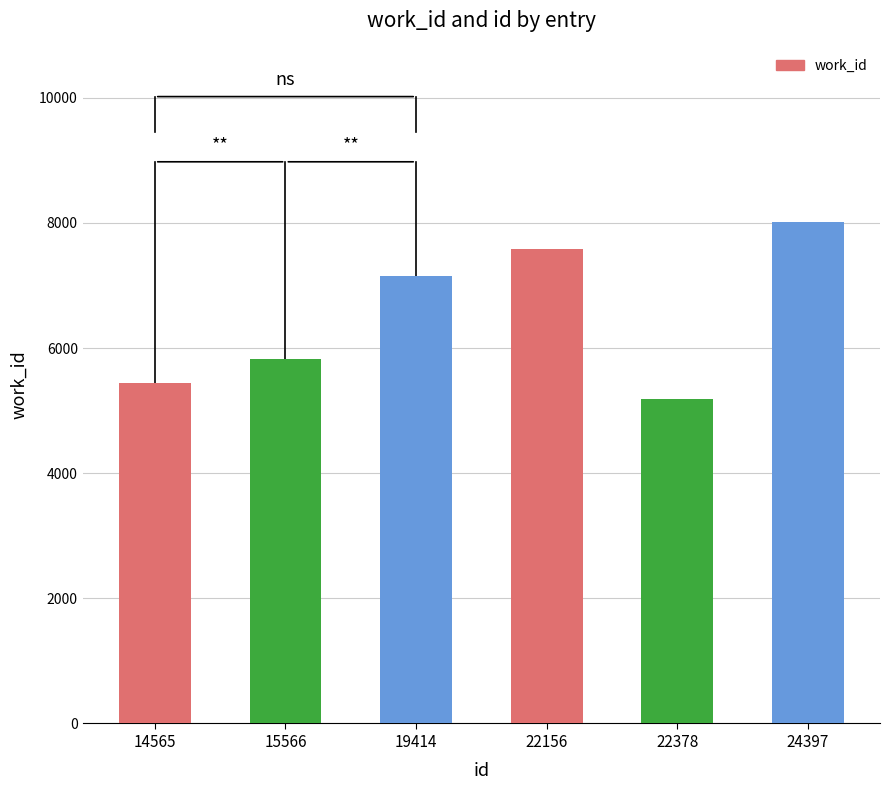

Which category has the highest value across all series?

24397